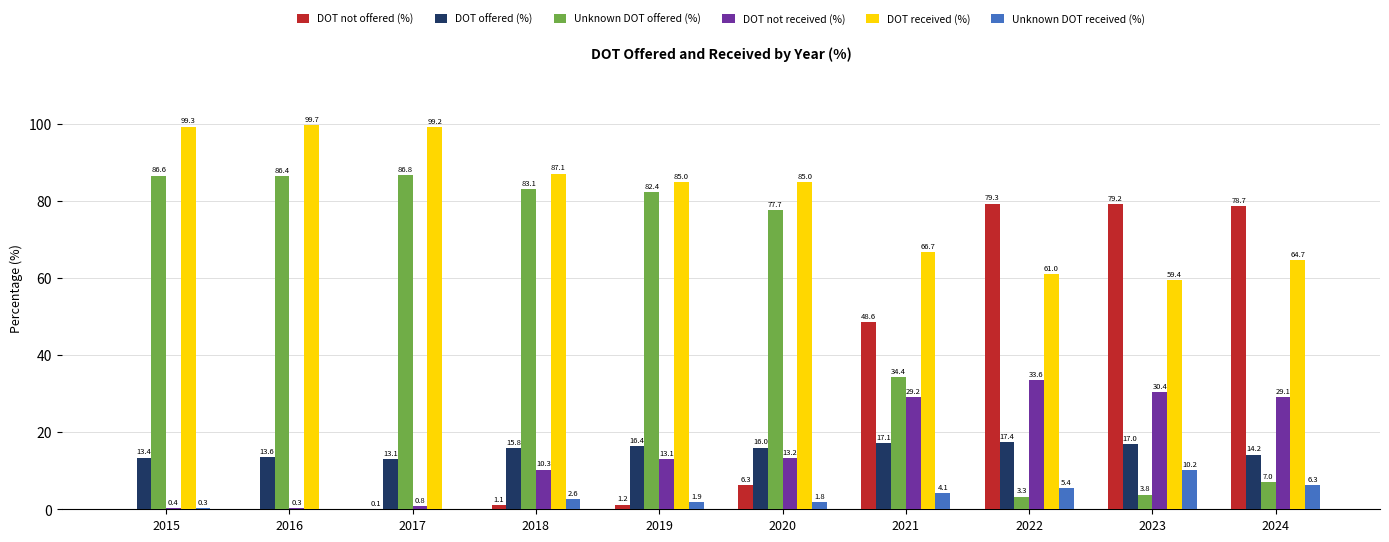

At which label does DOT not offered (%) reach its peak?

2022